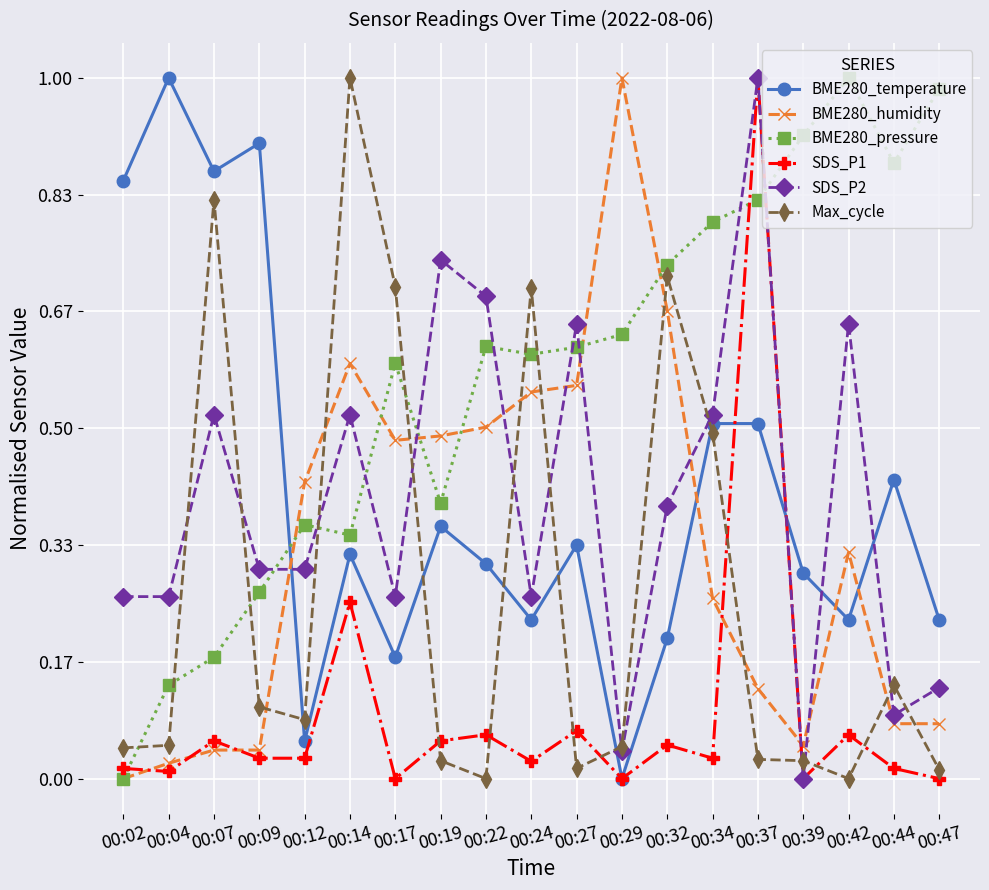

Which series changed the most between 00:17 and 00:39?

Max_cycle